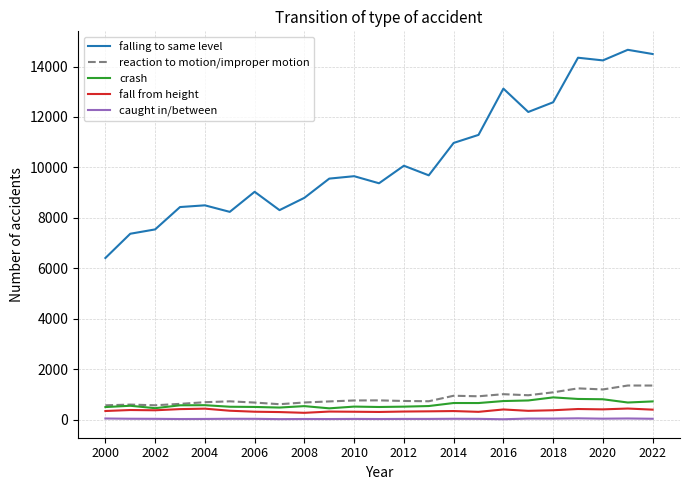

In crash, how many points are lower than both neighbors (excluding endpoints)?

6